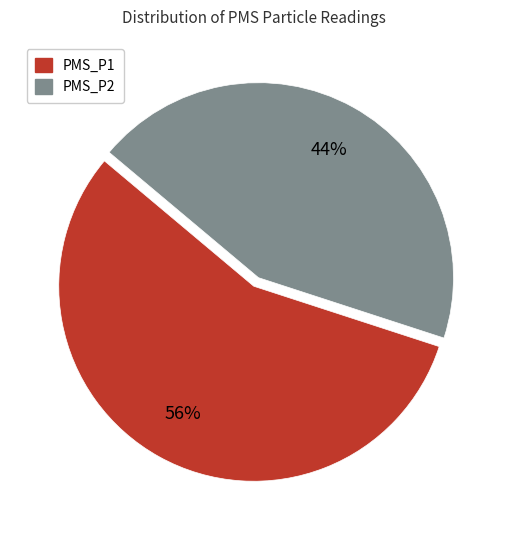

Rank the categories by value from lowest to highest.

PMS_P2, PMS_P1